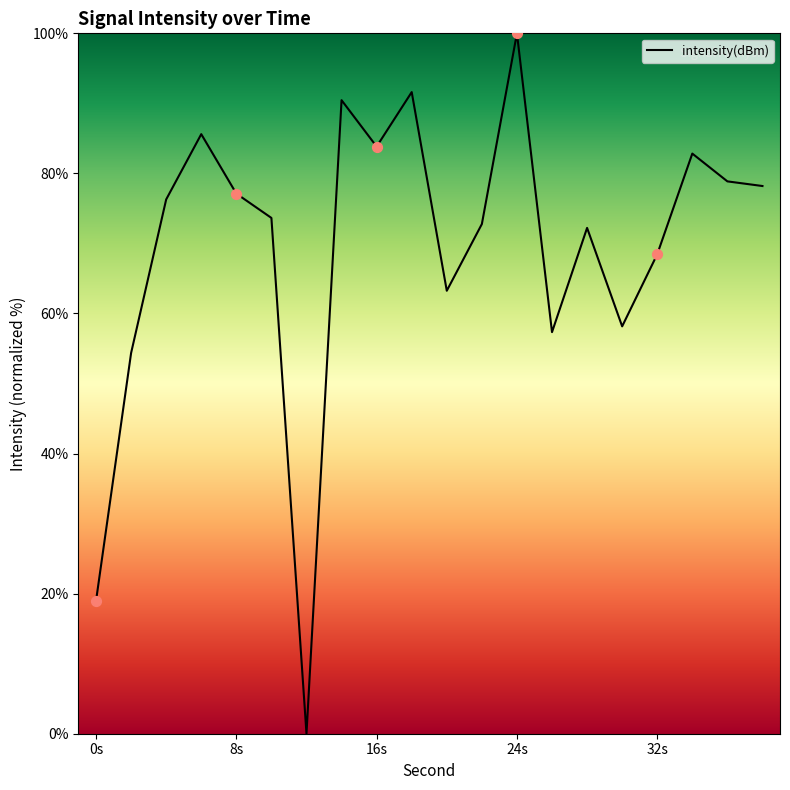

What is the difference between the maximum and minimum values?

100.0